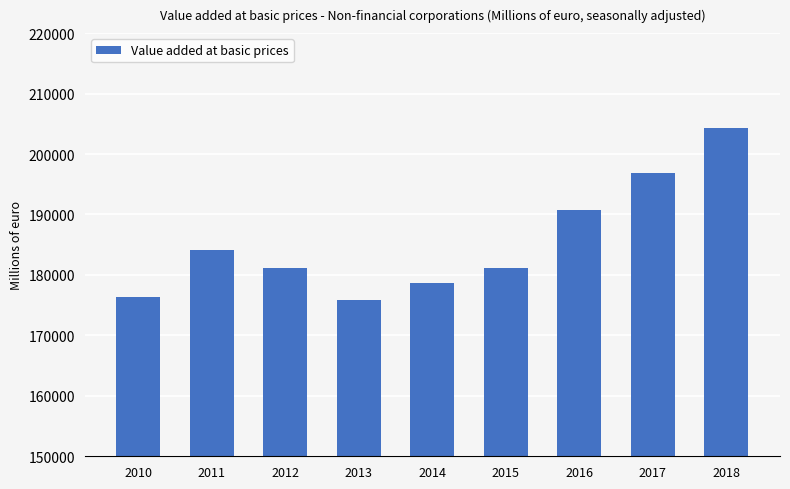

How many series are shown in this chart?

1